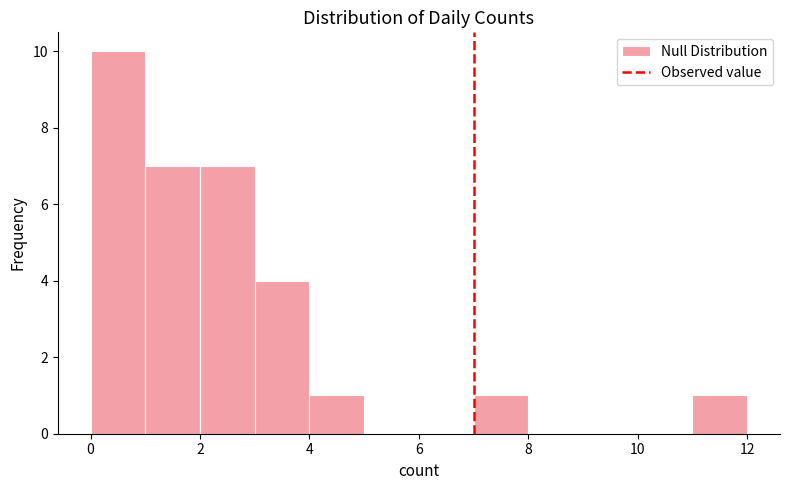

Which range on the x-axis has the tallest bar?

0 to 1